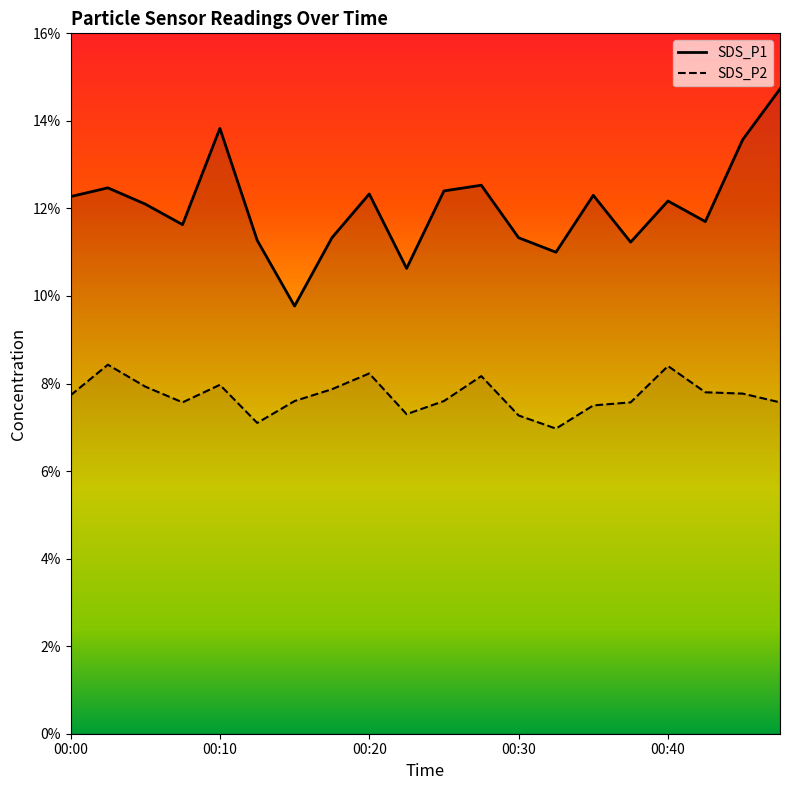

Between 00:30 and 00:35, which series saw the biggest shift?

SDS_P1